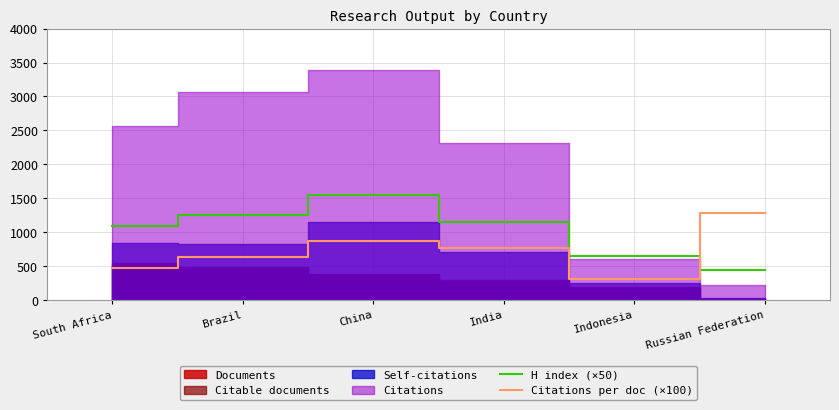

Where is Citations per doc (×100) nearest to the value 797?

India